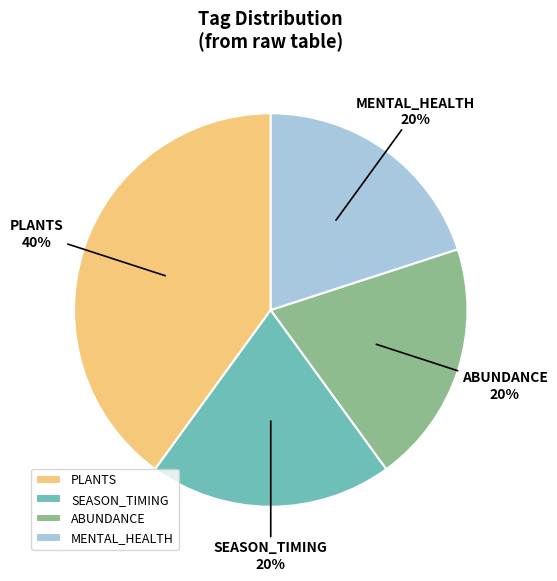

What percentage is the SEASON_TIMING slice, to the nearest percent?

20%